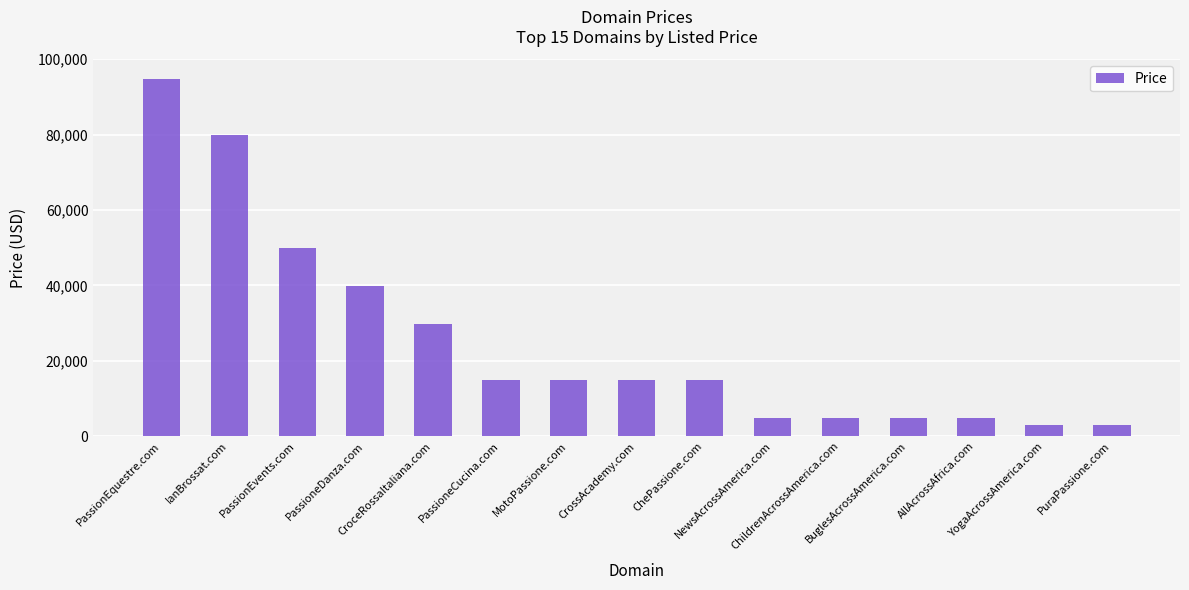

What is the maximum value shown in the chart?

94888